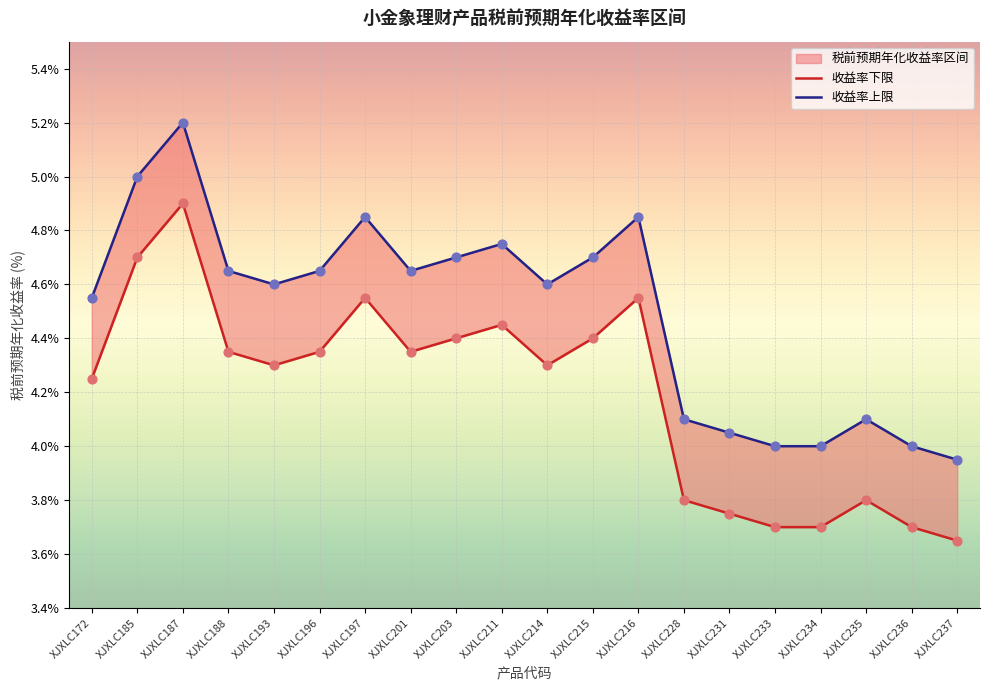

At how many categories does at least one series exceed 4?

16